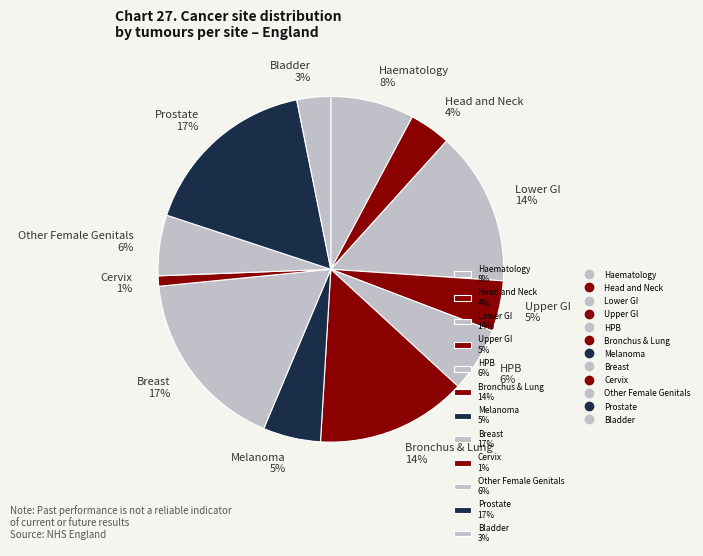

Is Breast 17% the majority of the pie?

No